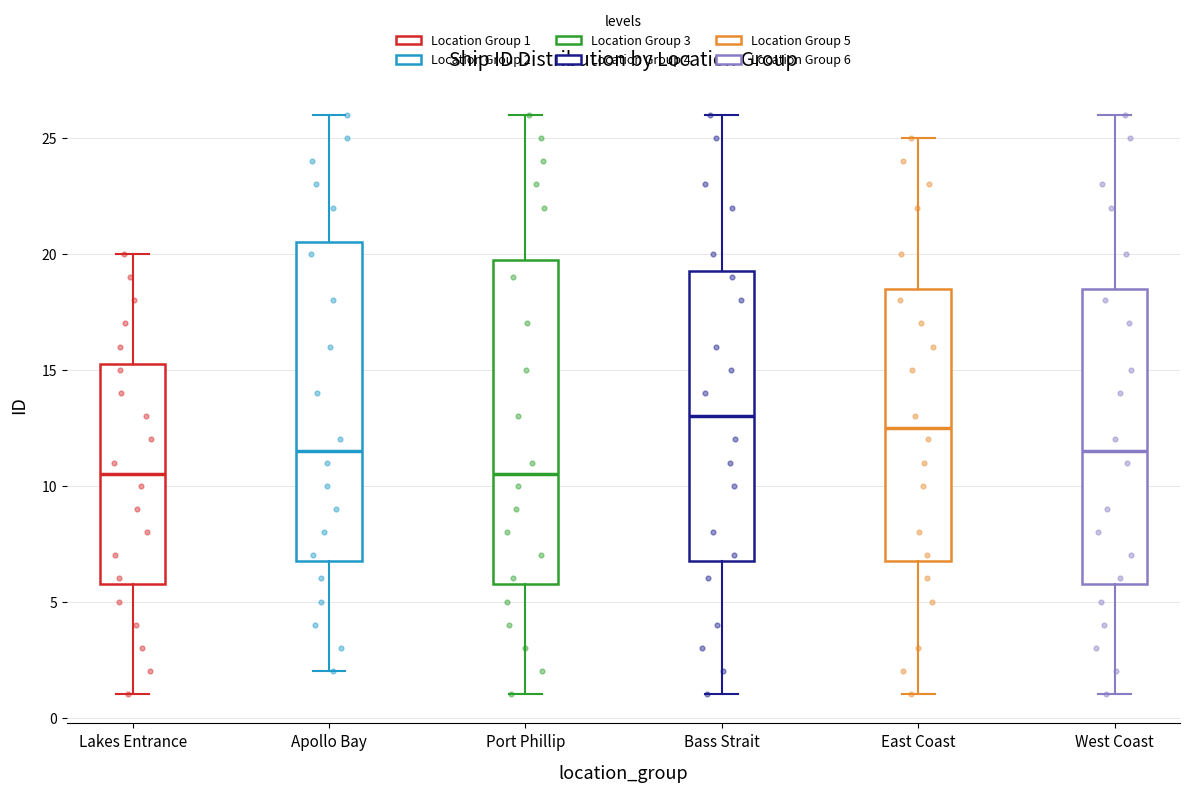

Where does the lower whisker of the box for Port Phillip end on the y-axis? The values are not printed on the chart, so give them approximately, as read against the axis.

1.0